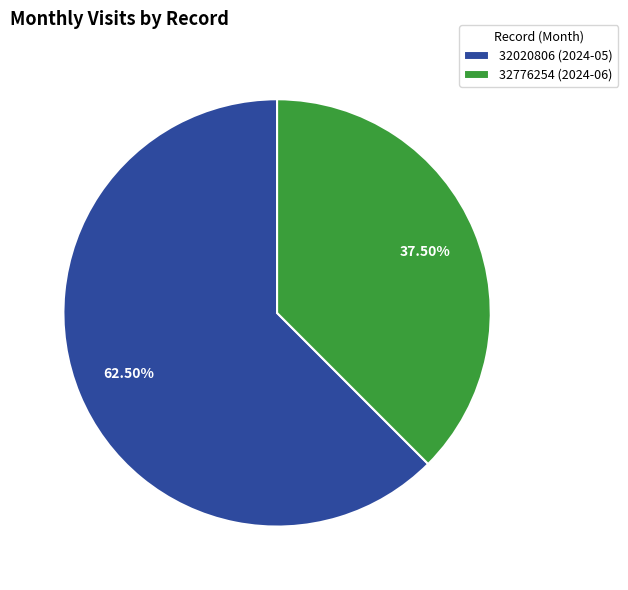

Do 32776254 (2024-06) and 32020806 (2024-05) together represent more than half of the pie?

Yes